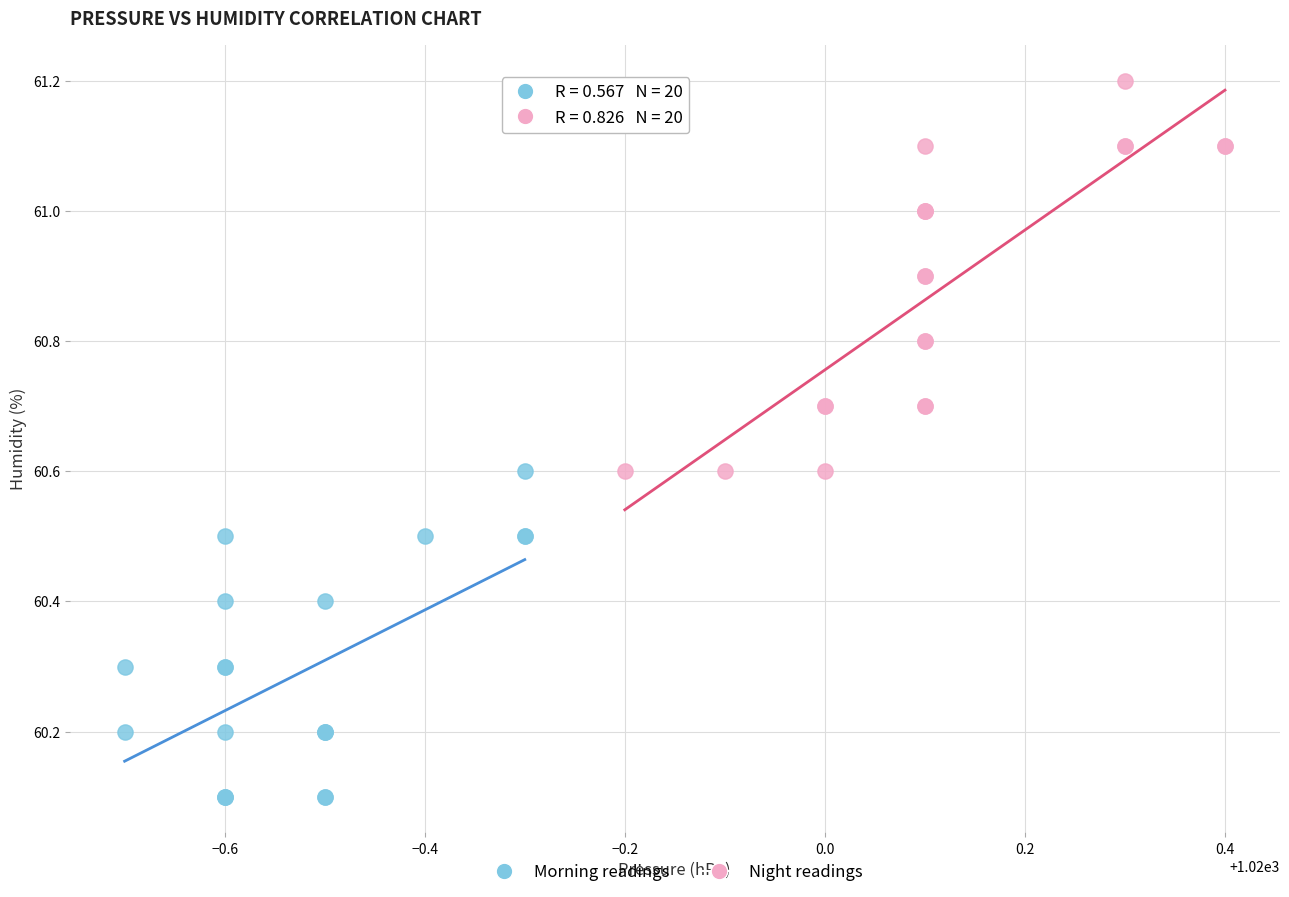

Which series reaches the maximum Y coordinate?

Night readings